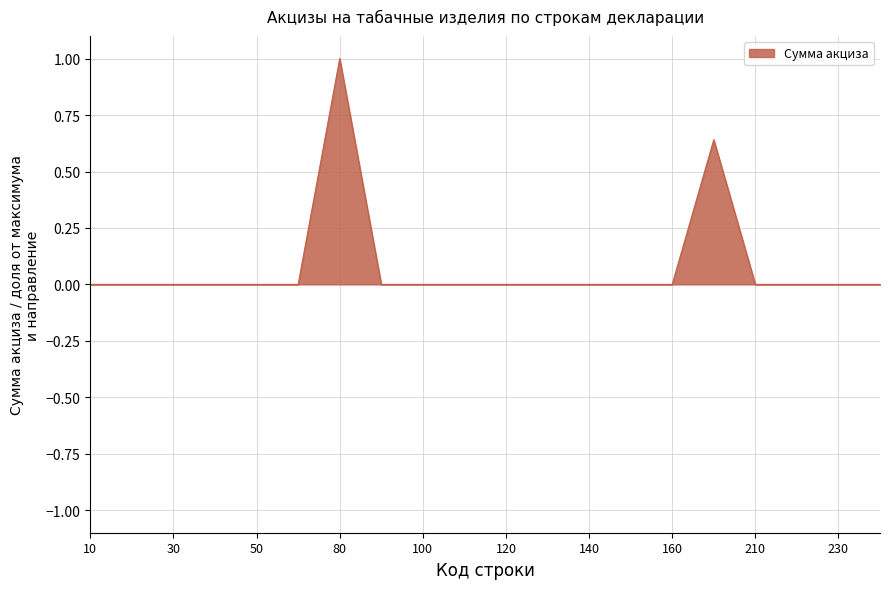

At which category does the chart reach its minimum across all series?

10